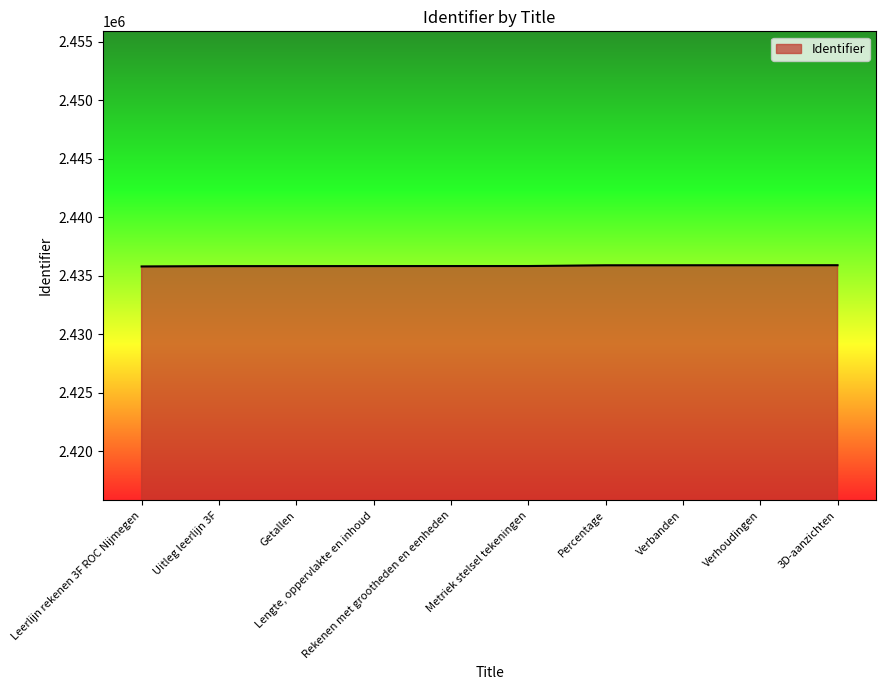

What is the greatest value displayed?

2435892